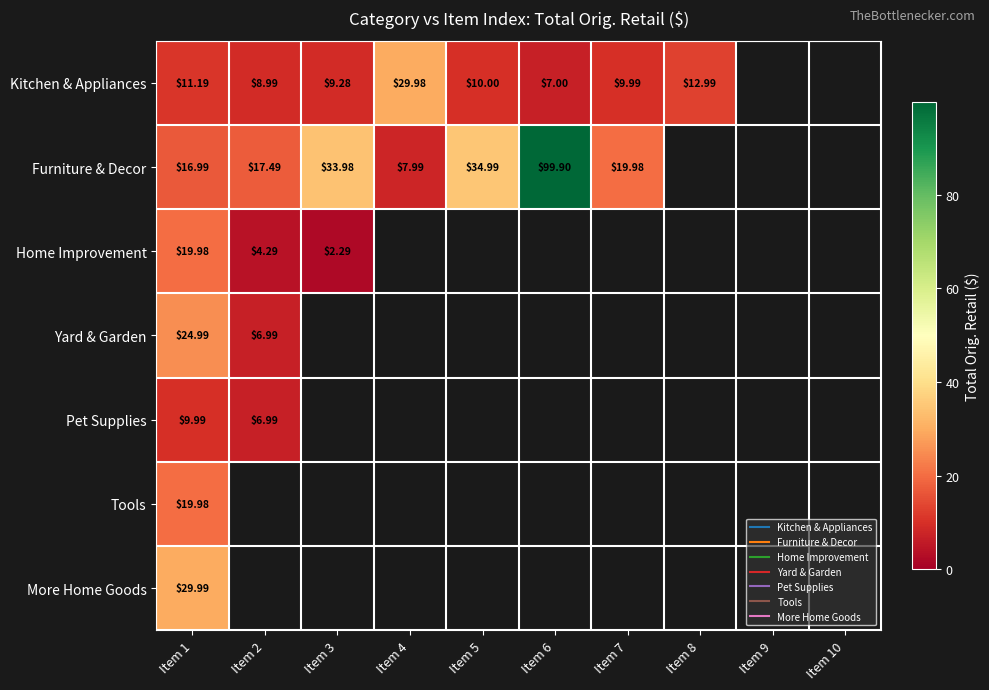

How many data points does each series have?

10